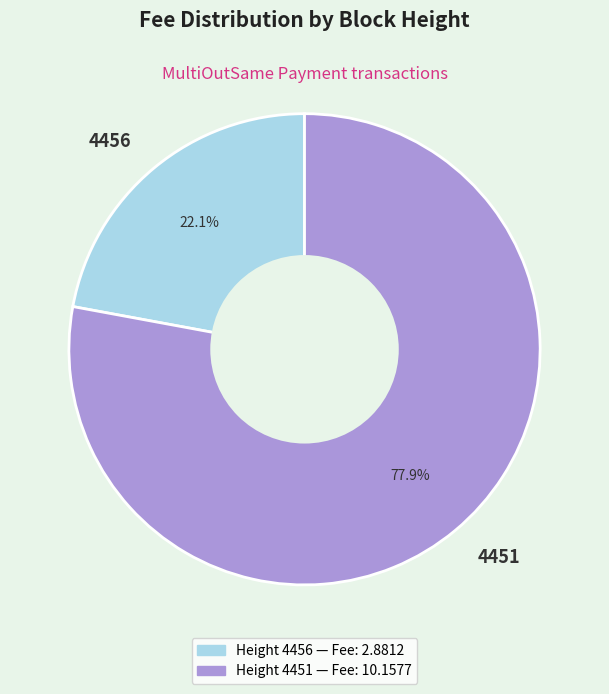

How many slices are in this pie chart?

2